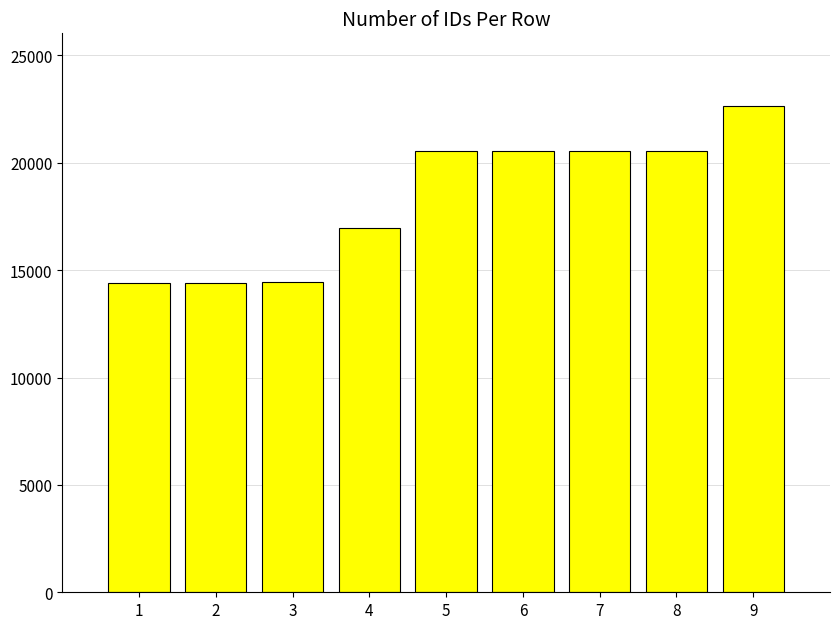

What is the difference between the maximum and minimum values?

8213